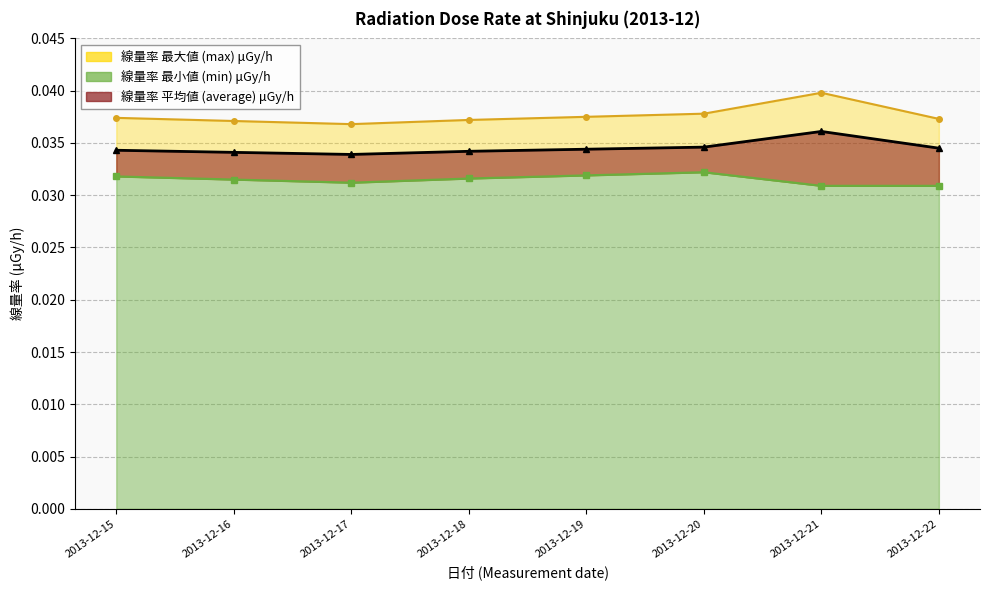

Which series has the largest total across all categories?

max